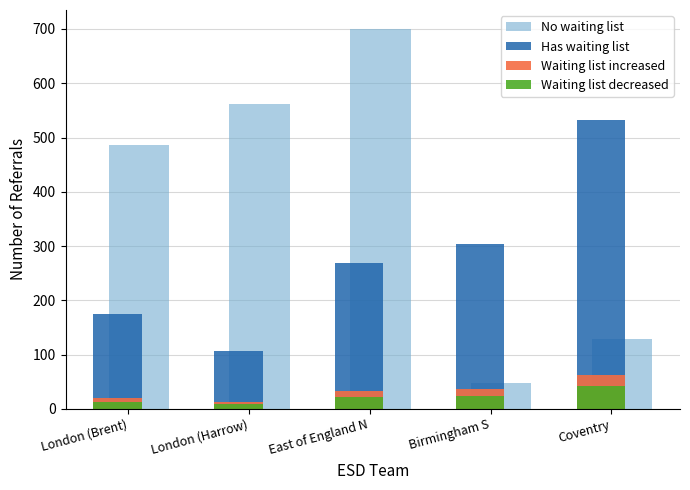

What are all the series names shown in the legend?

No waiting list, Has waiting list, Waiting list increased, Waiting list decreased